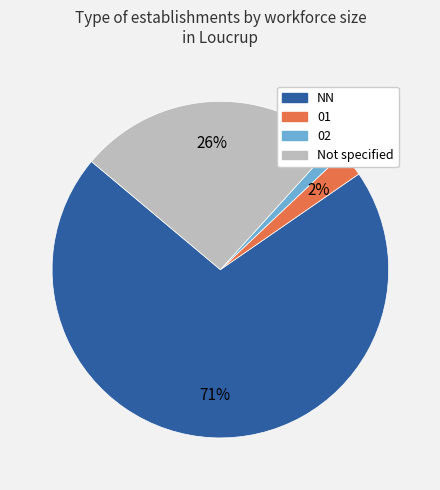

Is there any slice that represents more than half of the pie?

Yes